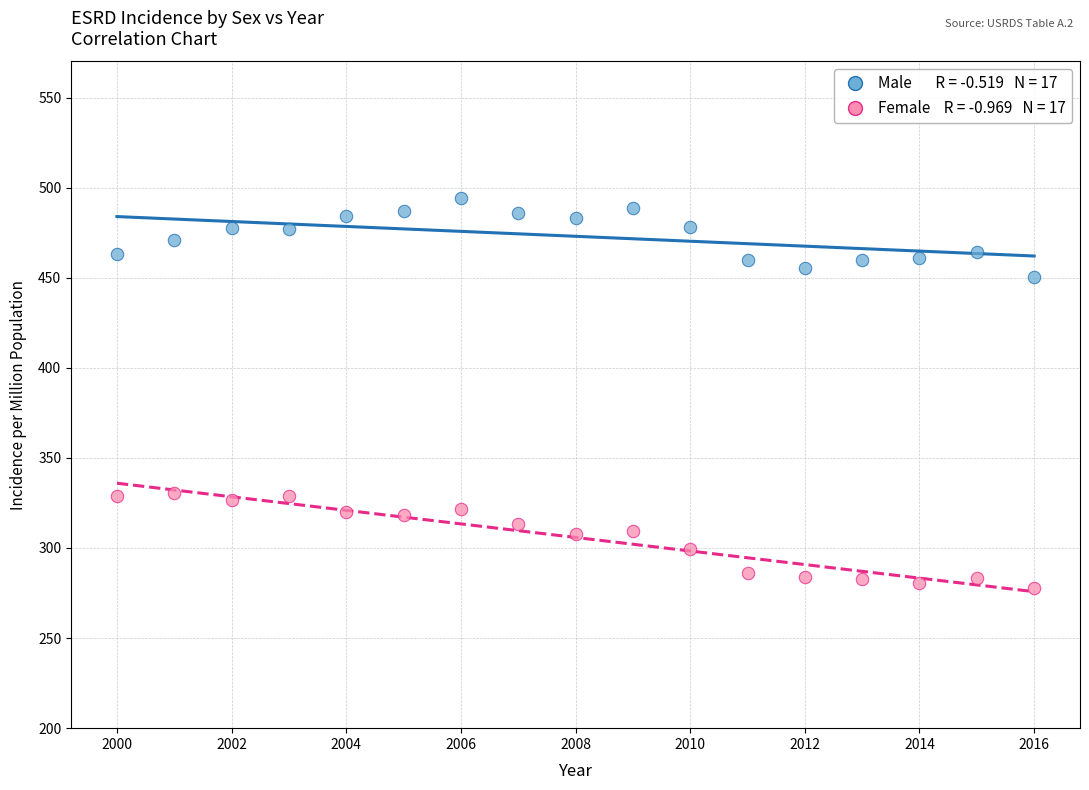

Across all data points, what is the range of Y values (max minus min)?

216.6